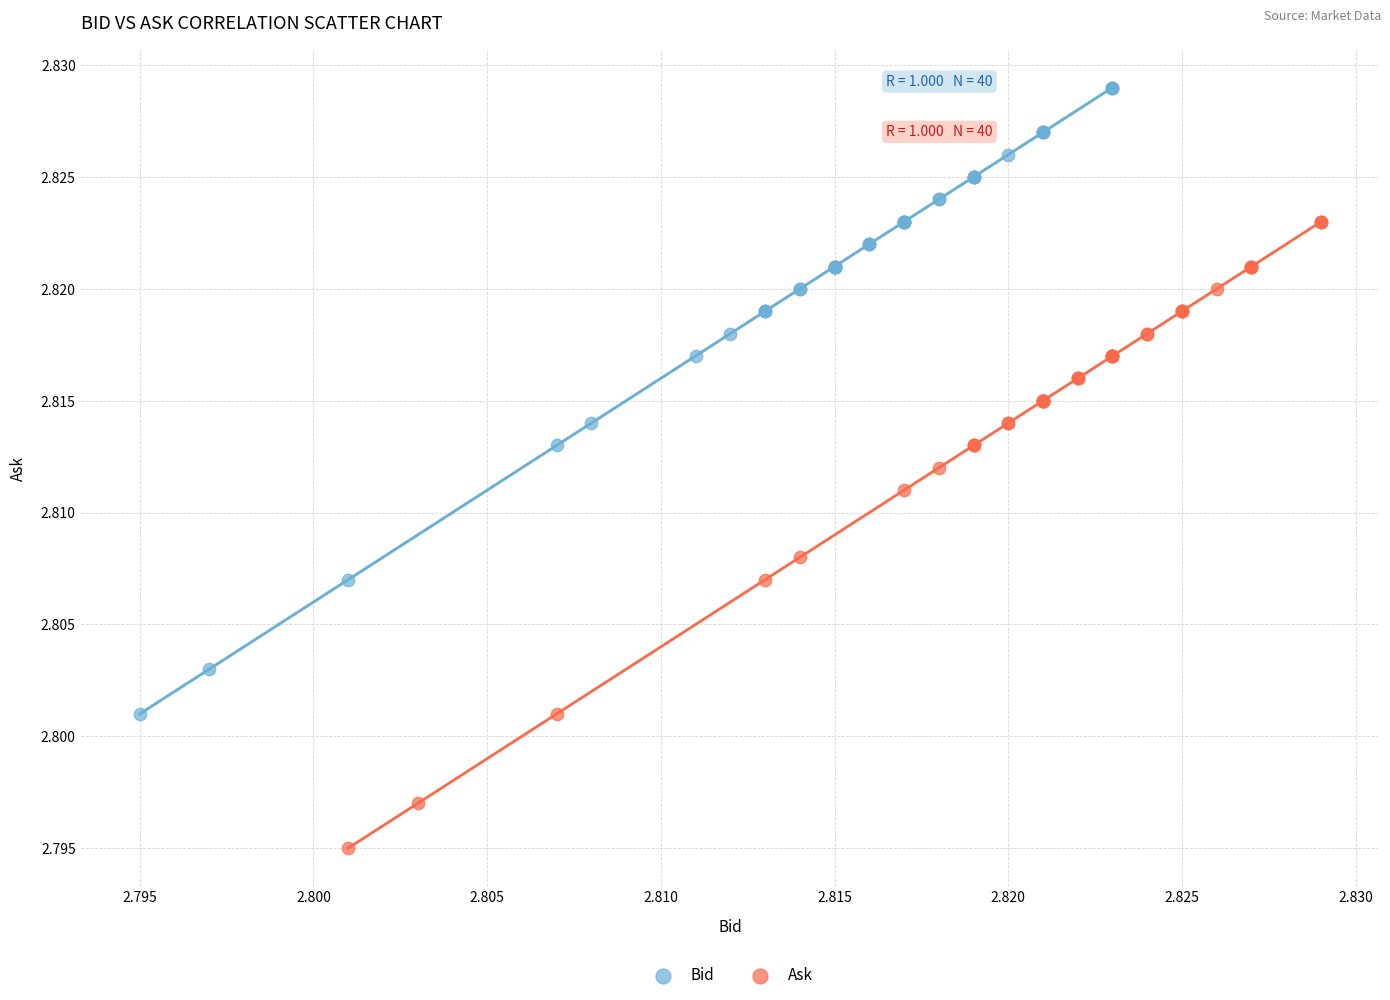

Which series contains the lowest Y value?

Ask